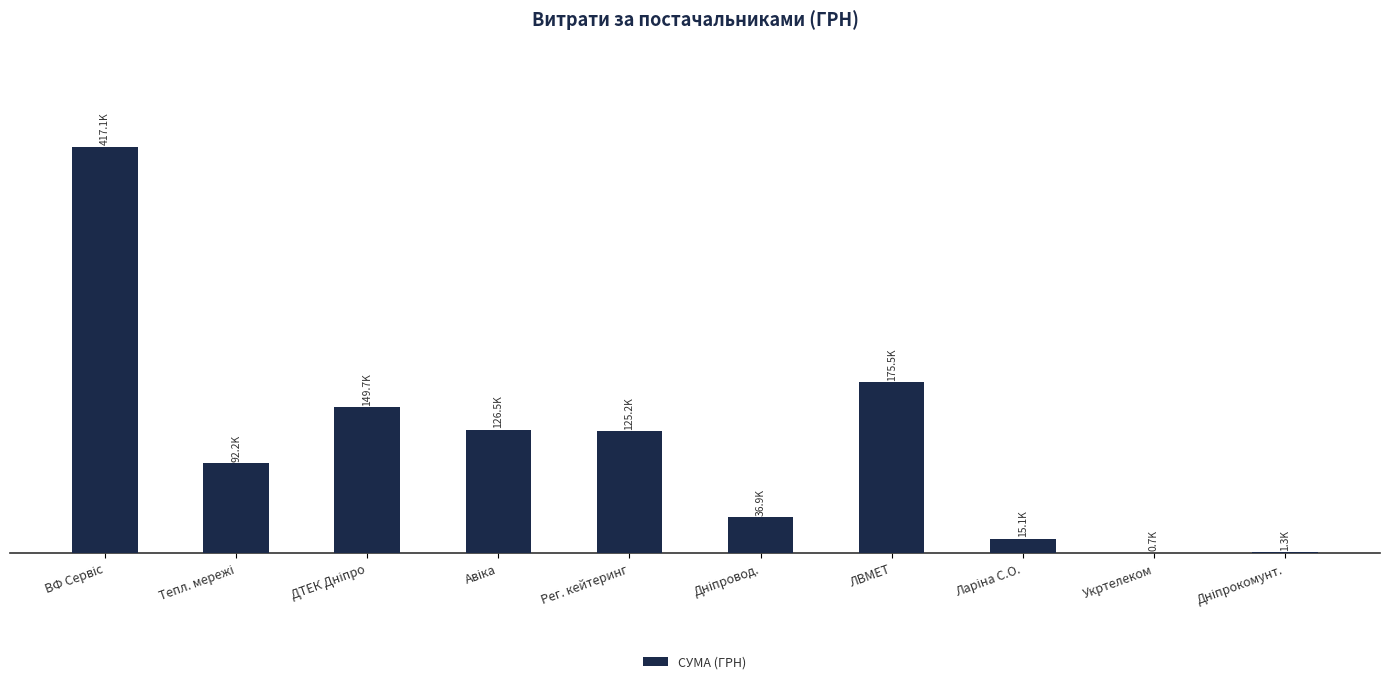

Are the bars horizontal?

No